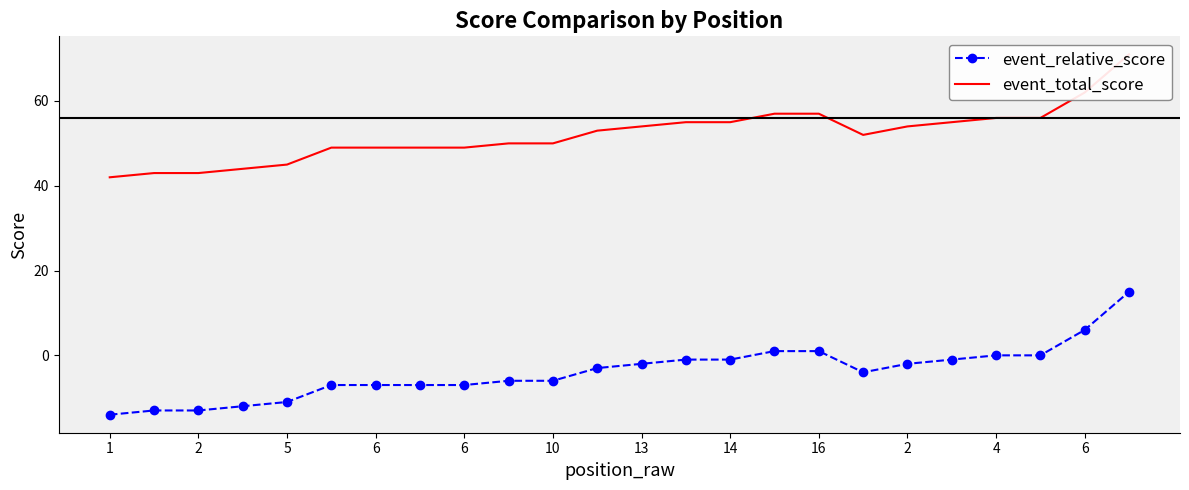

The event_relative_score series shows -5 at 2. True or false?

False